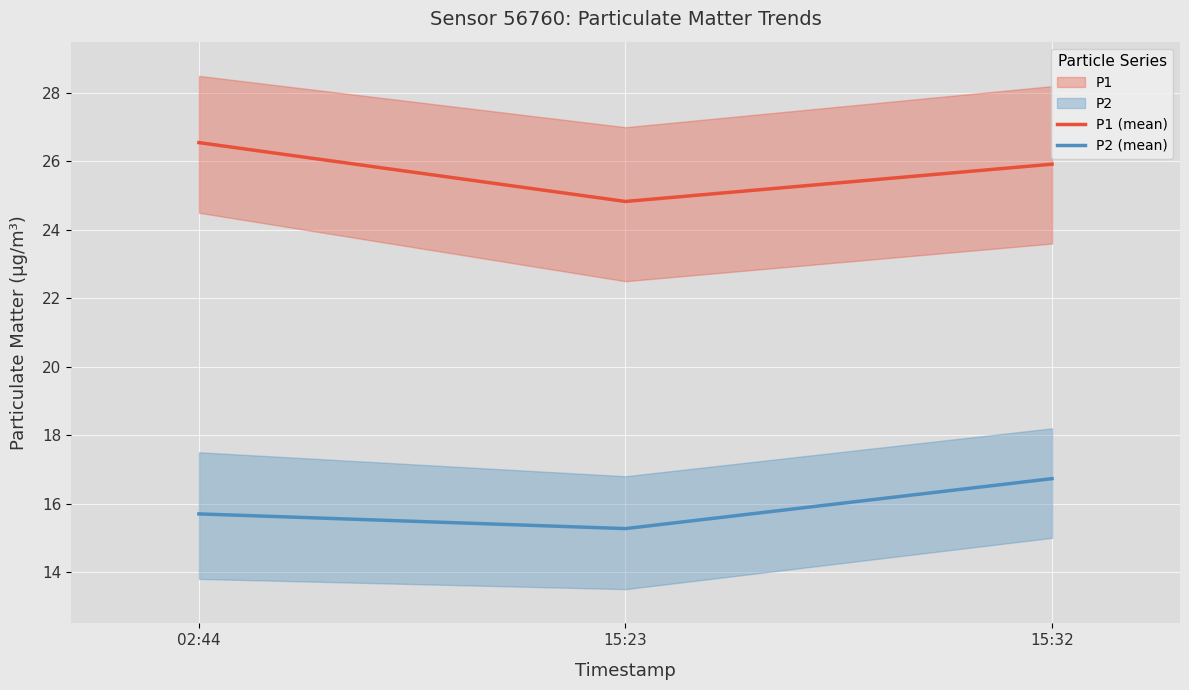

Which label corresponds to the smallest value in the chart?

15:23